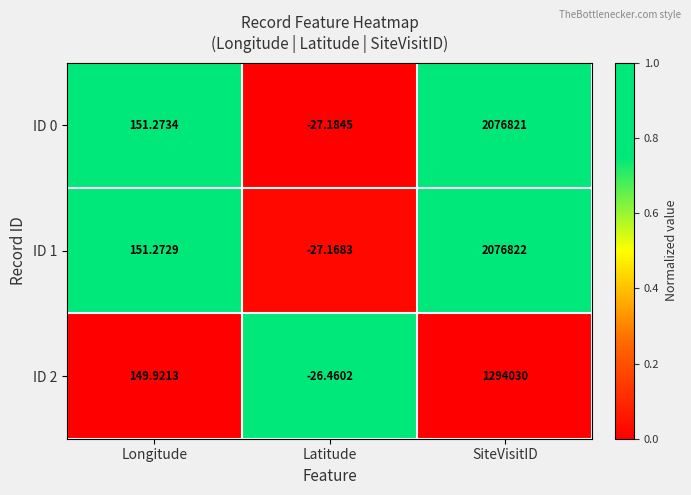

How many data points in ID 1 are above 151?

2